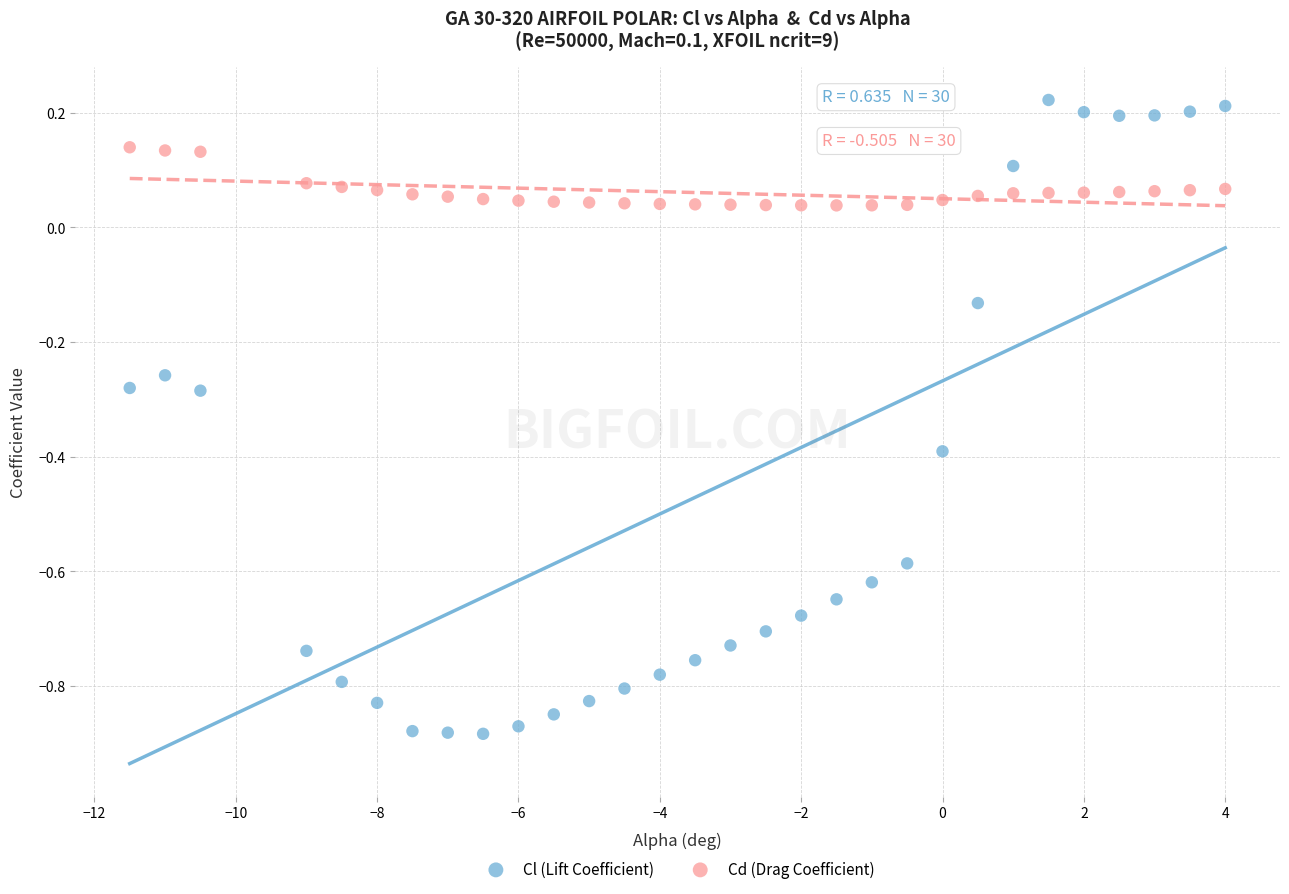

Which series has the widest spread of Y values?

Cl (Lift Coefficient)